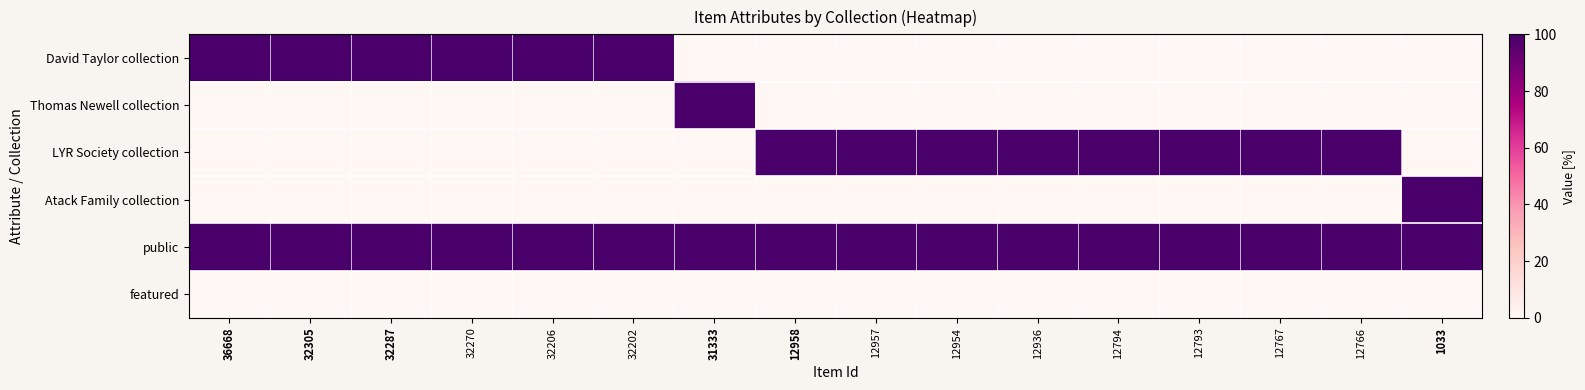

What is the greatest value displayed?

100